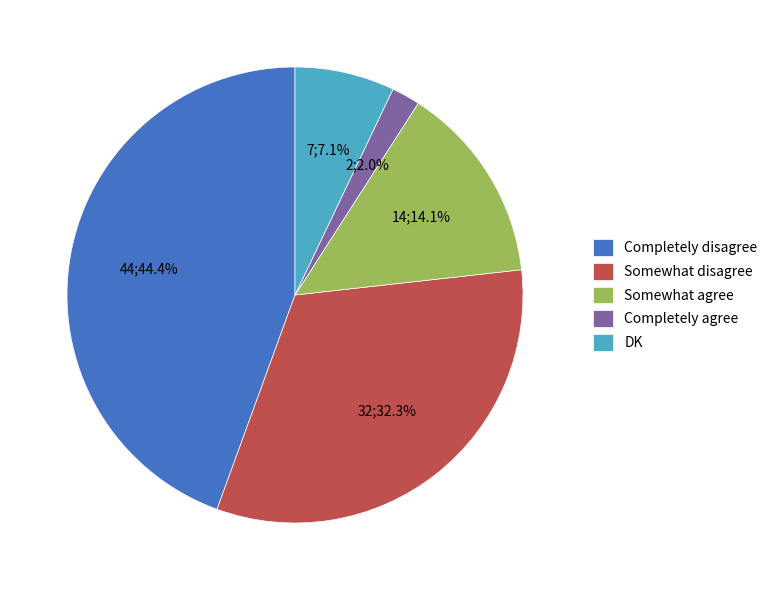

Does DK represent more than half of the total?

No